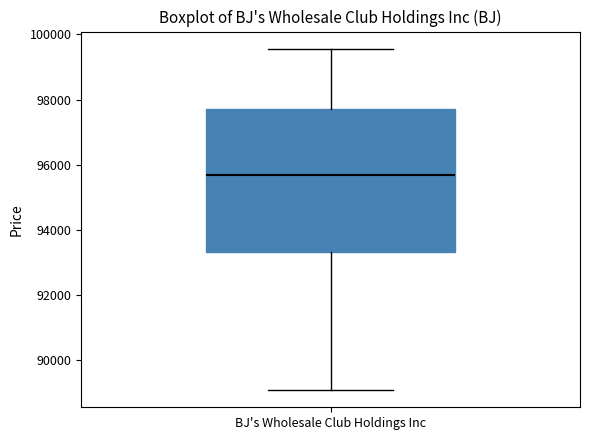

Where does the median line of the box for BJ's Wholesale Club Holdings Inc sit on the y-axis? The values are not printed on the chart, so give them approximately, as read against the axis.

95600